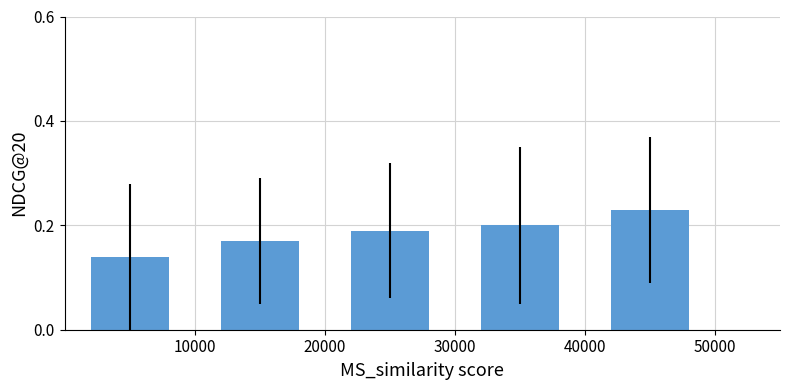

Count the values in the range 0 to 1.

5